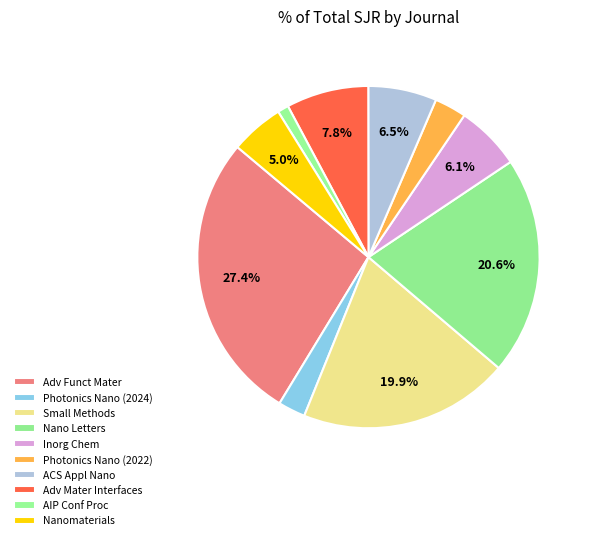

How many segments does this pie chart have?

10